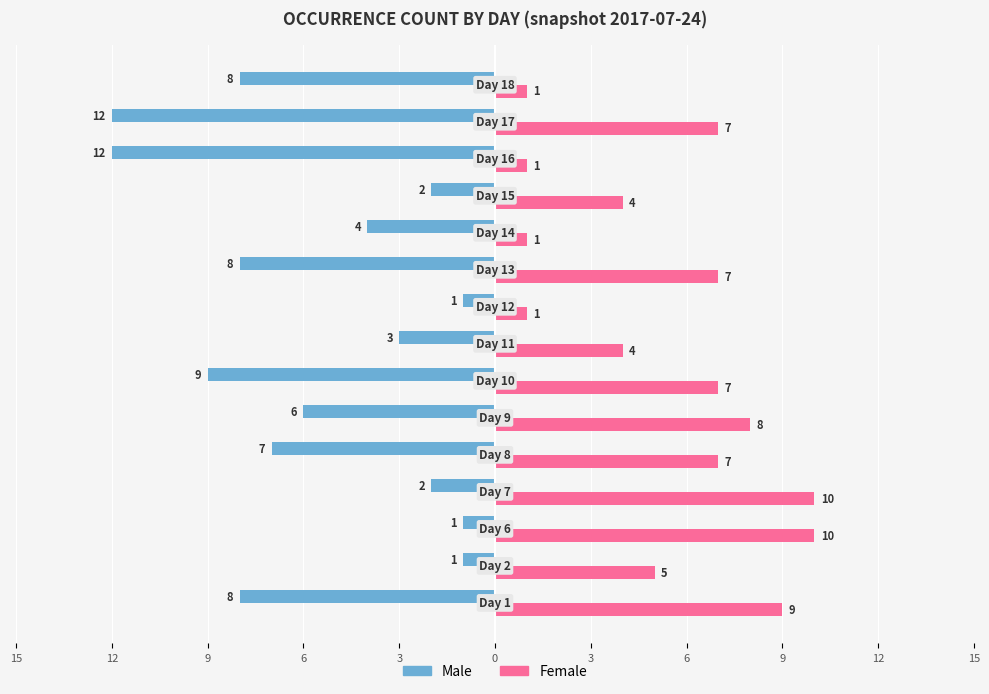

What are all the series names shown in the legend?

Male, Female